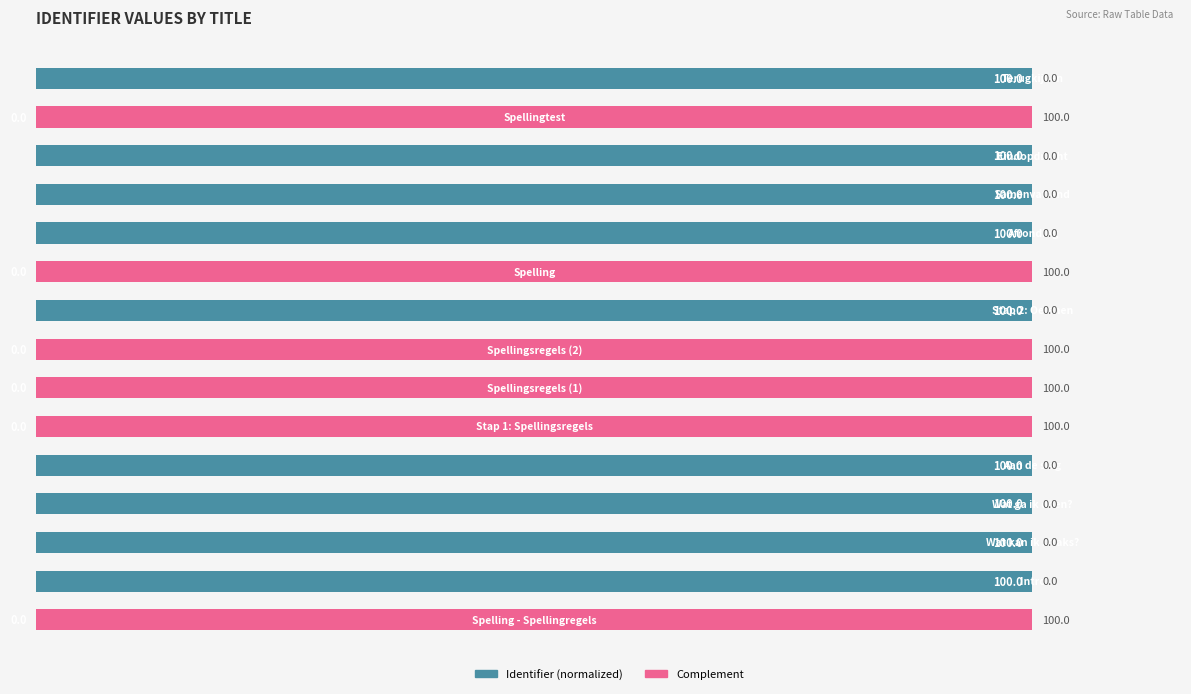

What is the maximum value for Identifier (normalized)?

100.0